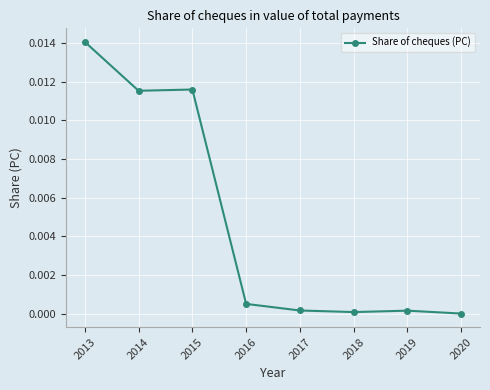

Between 2018 and 2015, which is larger?

2015